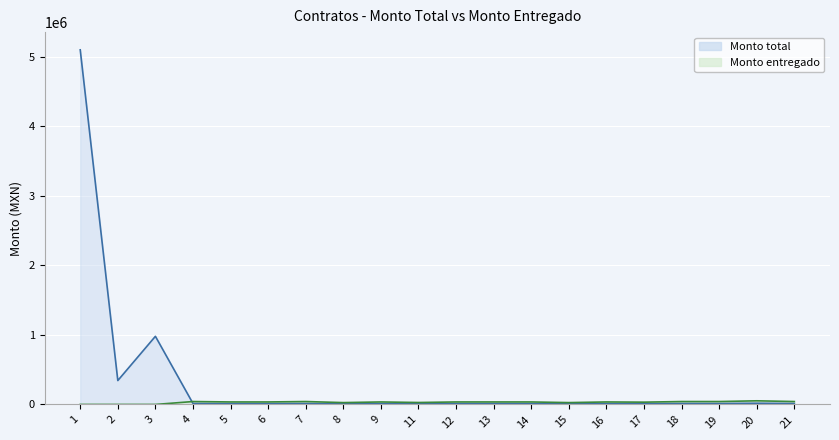

What is the sum of all Monto entregado values?

628780.5